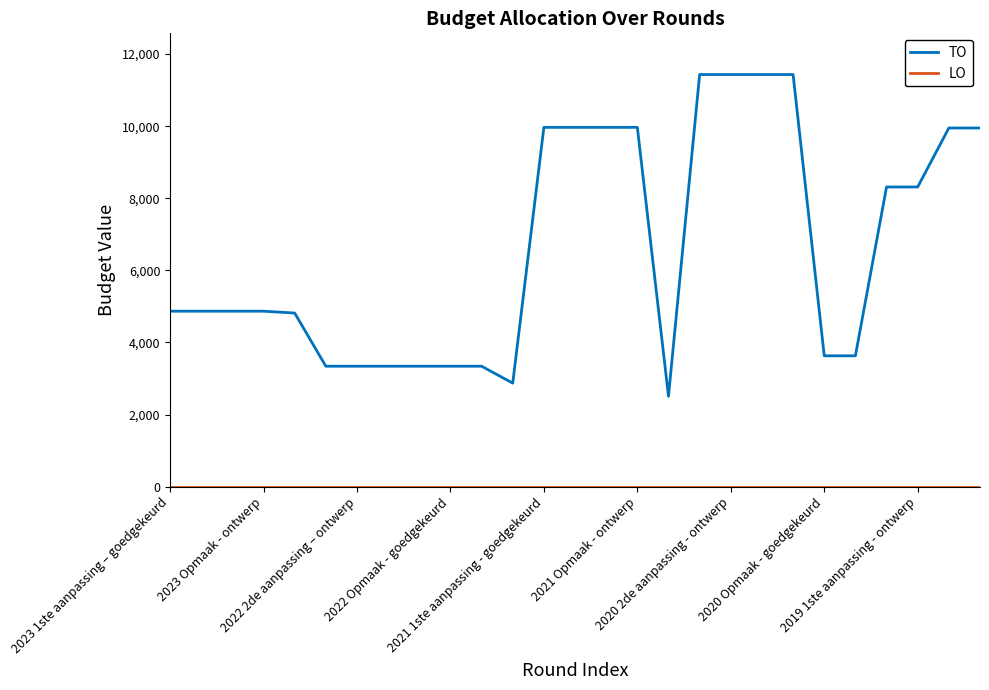

Which series has the widest spread of values?

TO